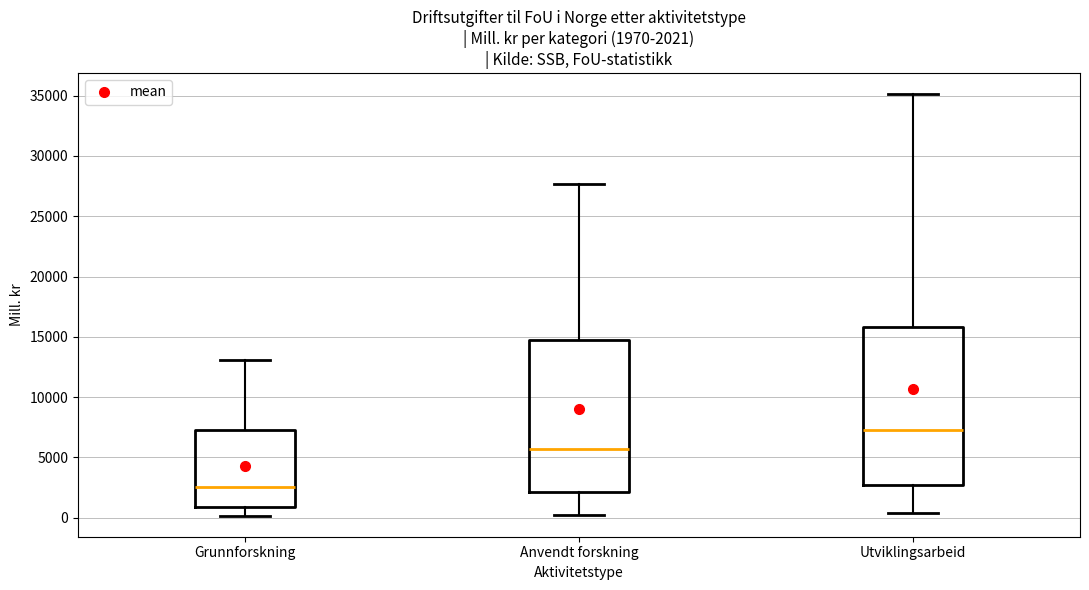

Which box's median line is the lowest?

Grunnforskning